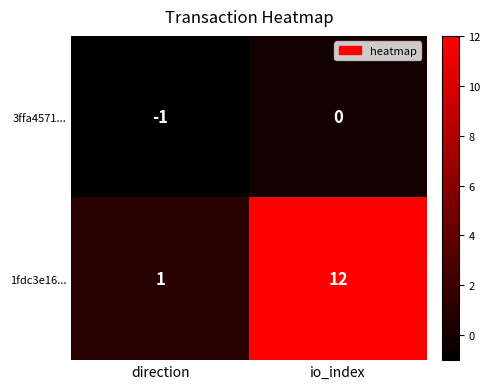

What is the difference between the maximum and minimum values in the 1fdc3e16... series?

11